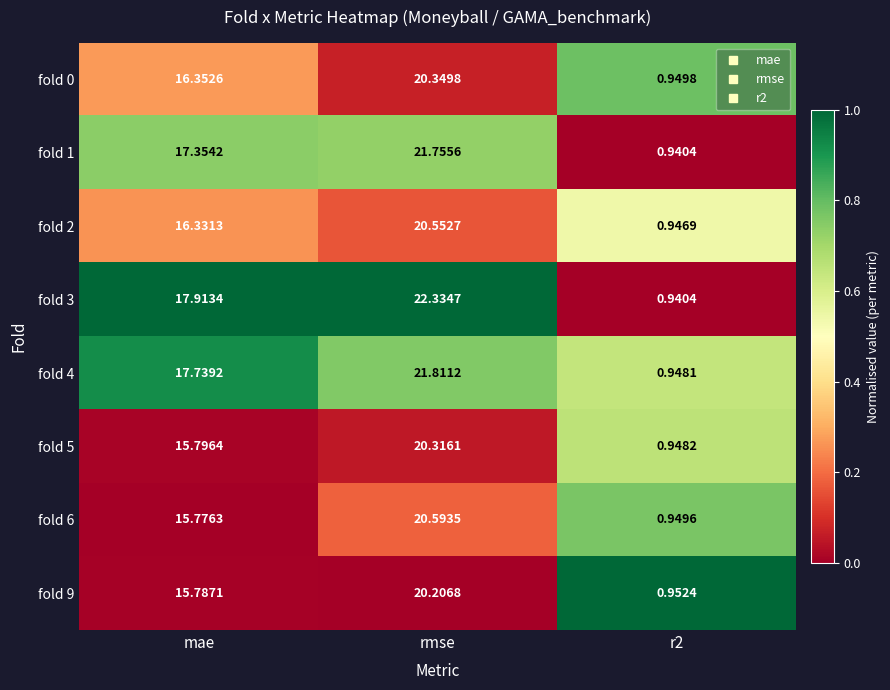

Which label corresponds to the largest value in the chart?

rmse